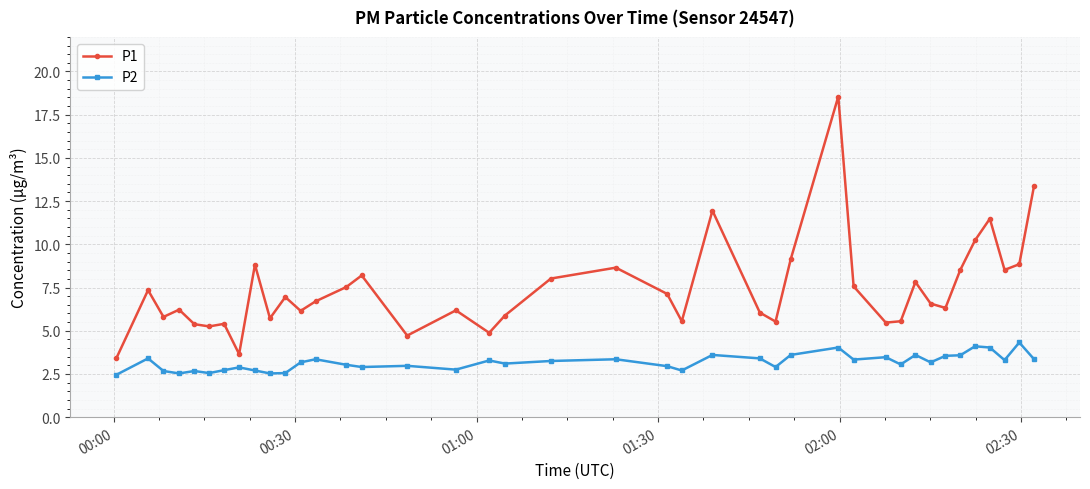

What is the smallest value displayed?

2.5